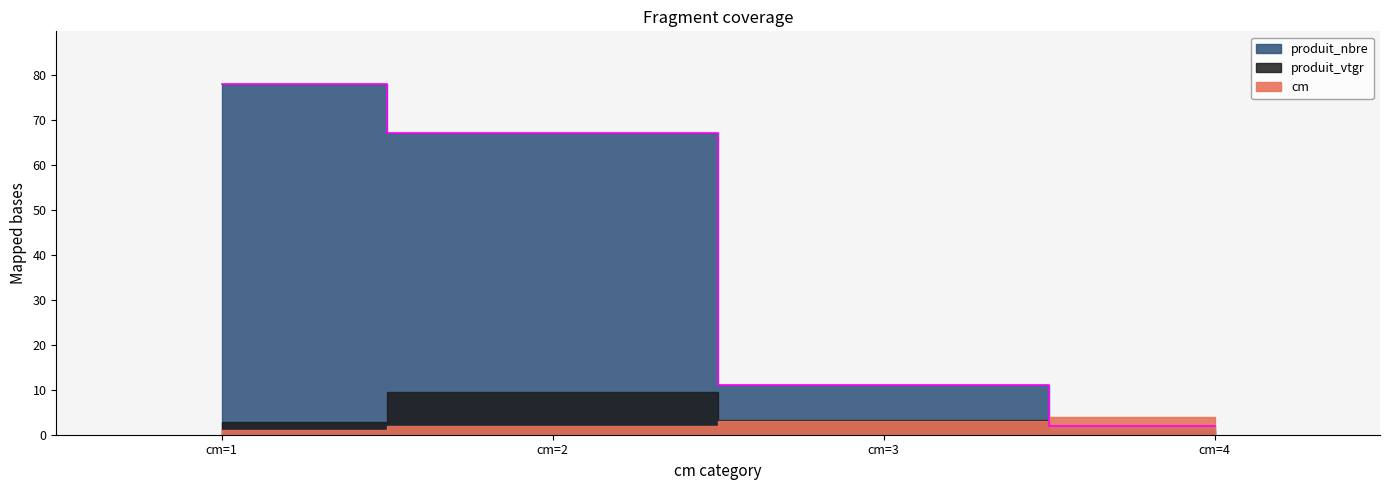

True or false: produit_vtgr and produit_nbre intersect in this chart.

False